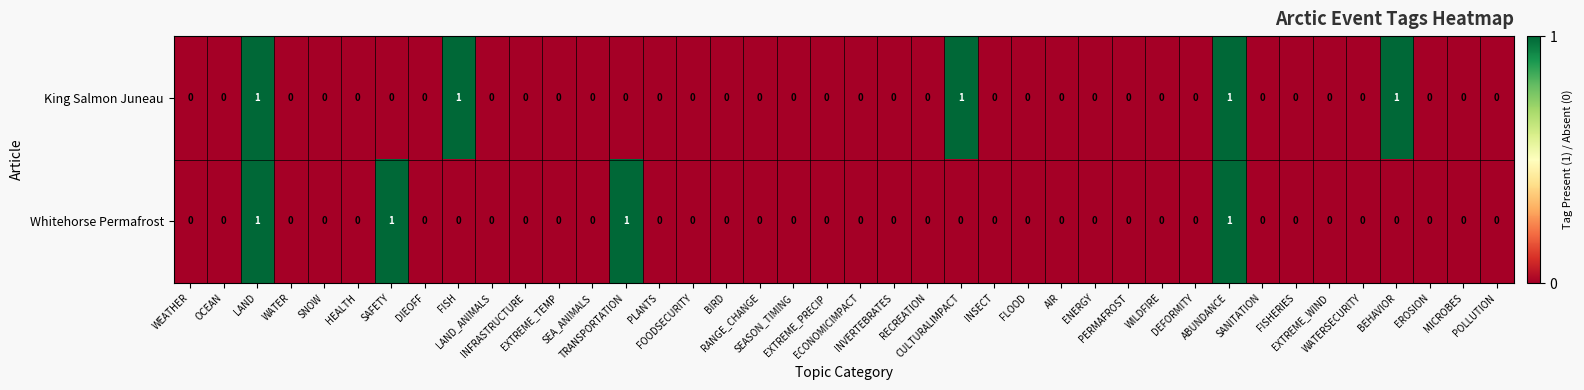

How many data points does each series have?

40